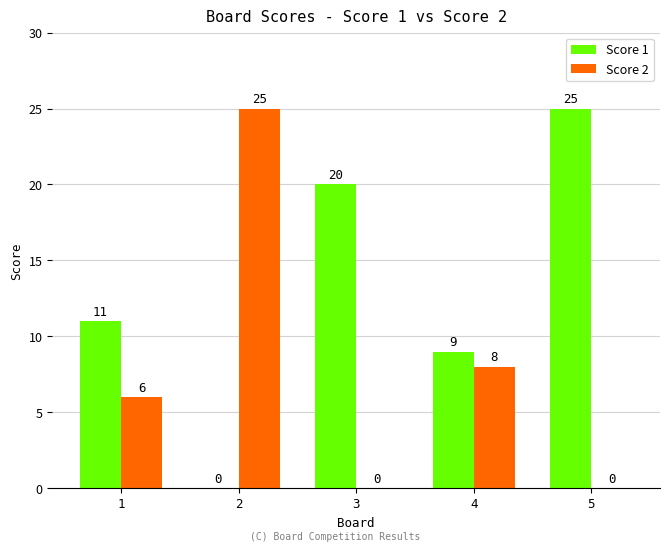

Between 2 and 3, which series saw the biggest shift?

Score 2